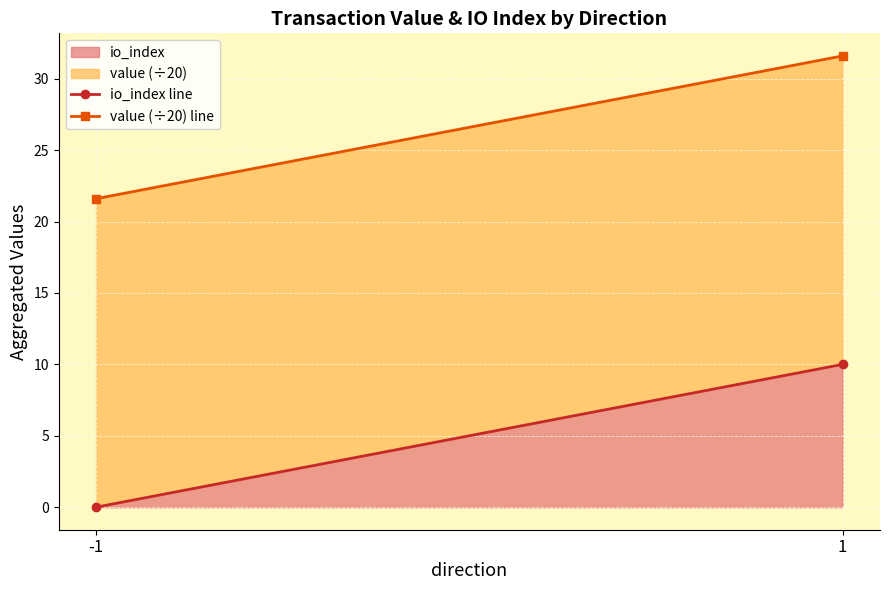

The value of io_index line at 1 is 10.0. True or false?

True